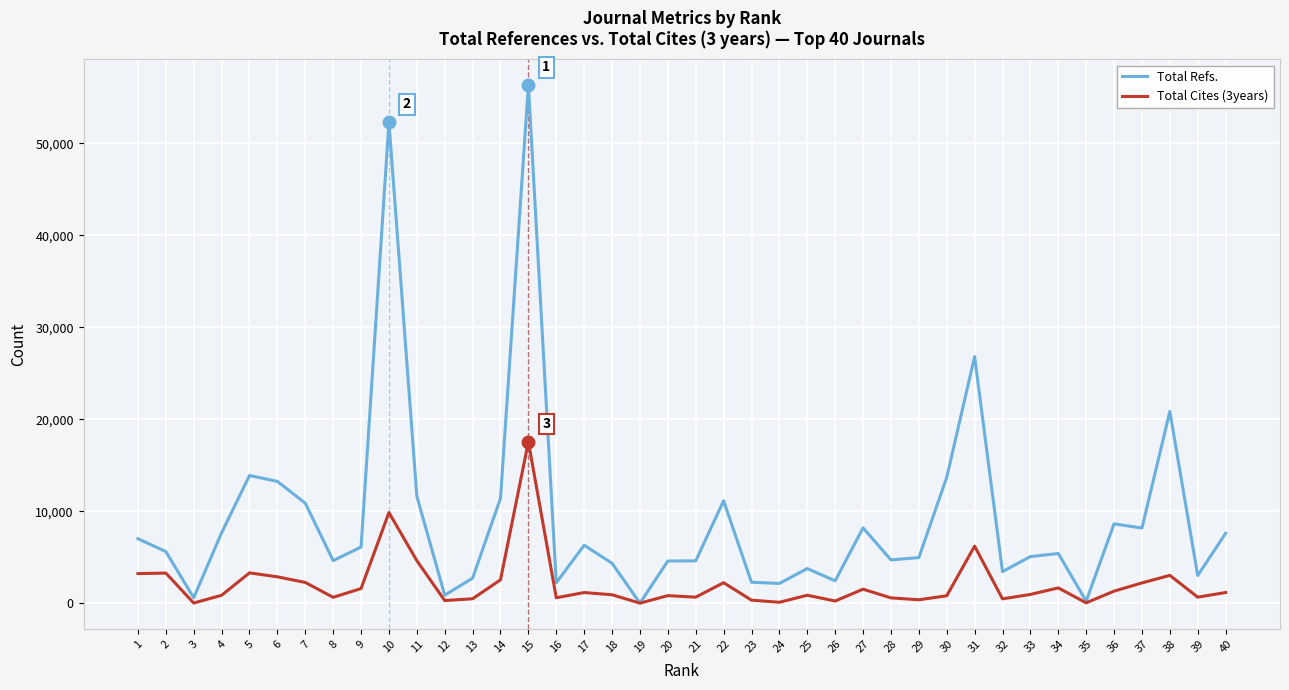

What is the greatest value displayed?

56322